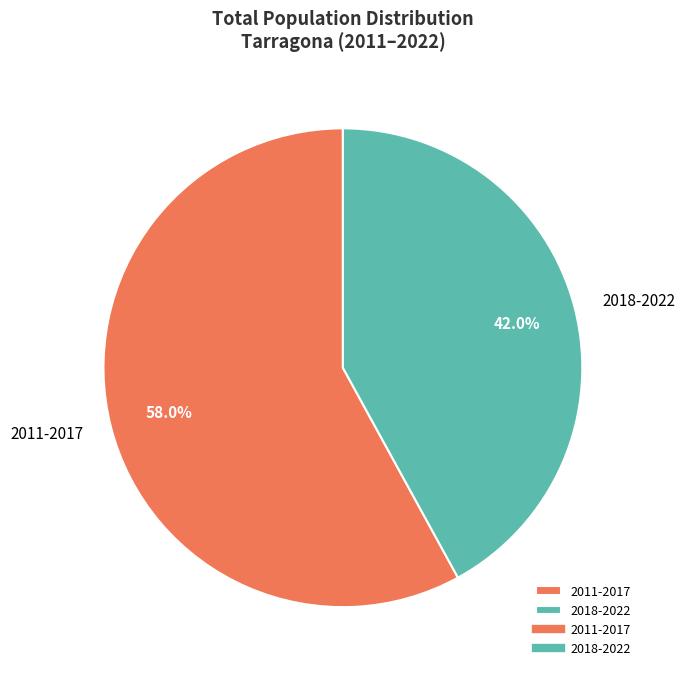

Rank the categories by value from lowest to highest.

2018-2022, 2011-2017